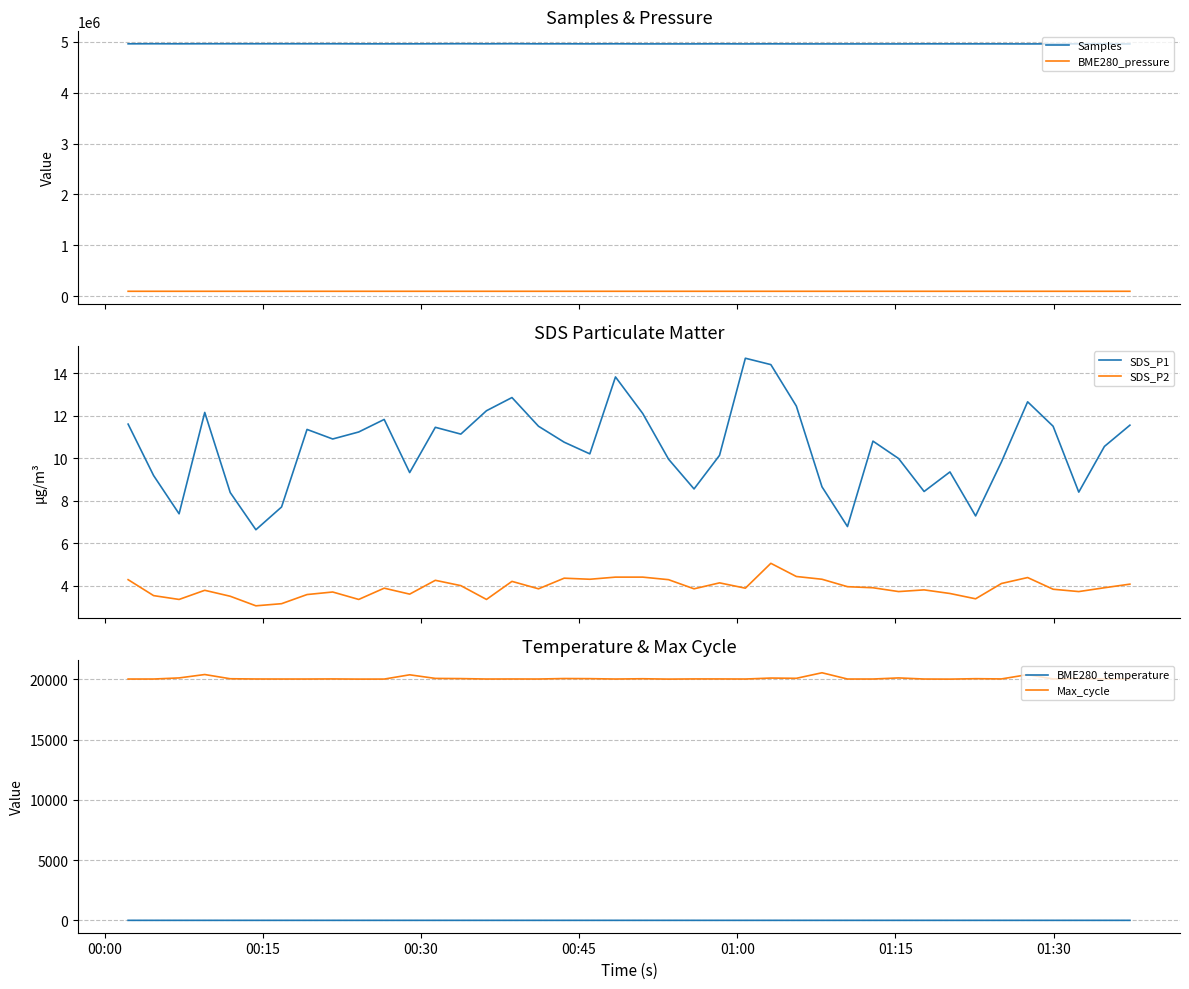

True or false: SDS_P1 and SDS_P2 intersect in this chart.

False